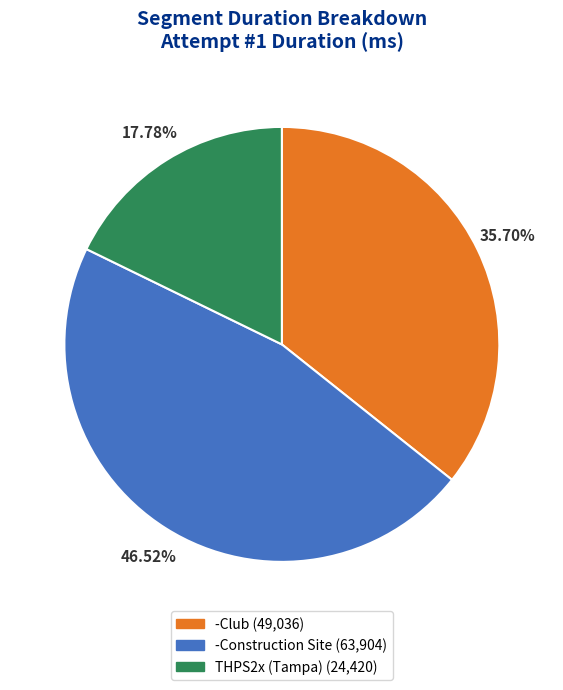

True or false: THPS2x (Tampa) accounts for 18% of the total.

True